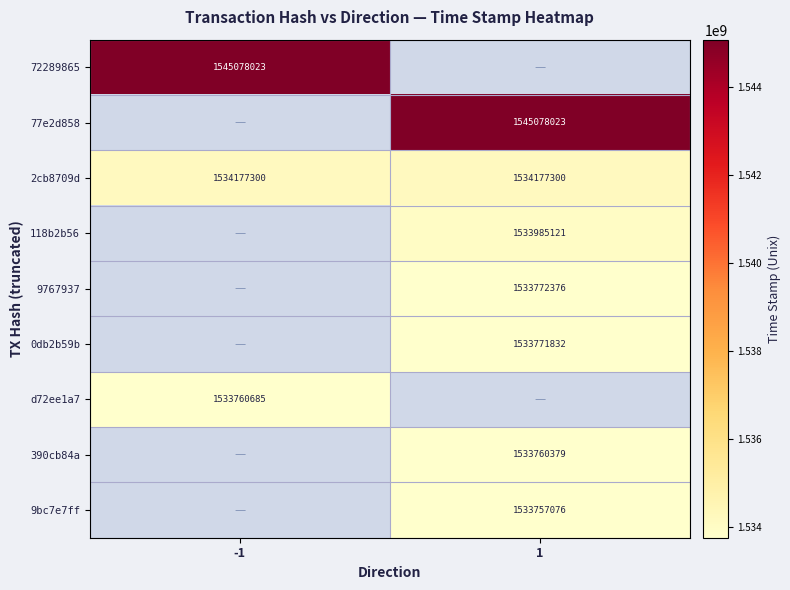

How many distinct data groups are displayed?

9